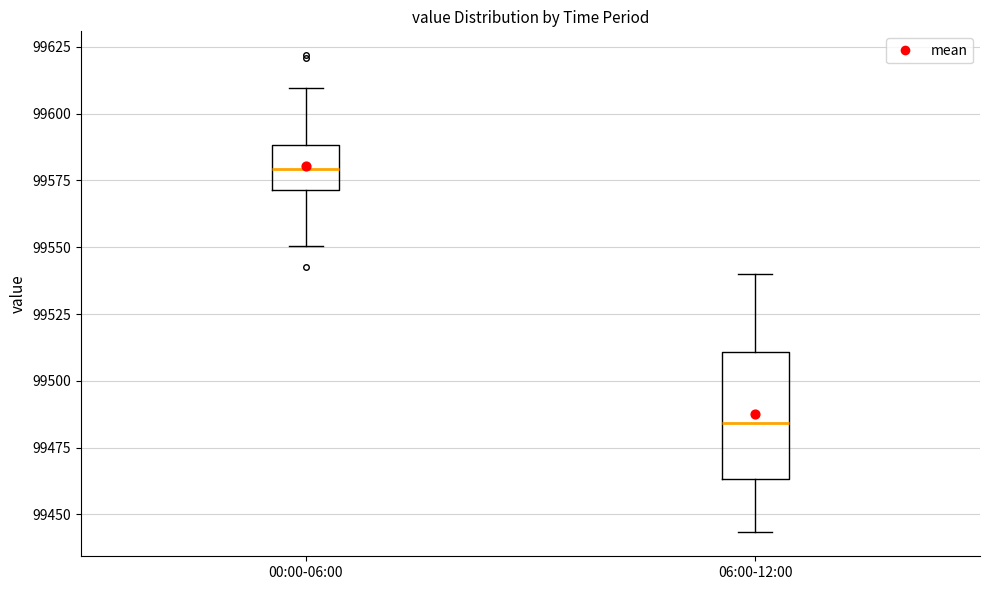

Comparing the boxes themselves (not the whiskers), which one is the tallest?

06:00-12:00